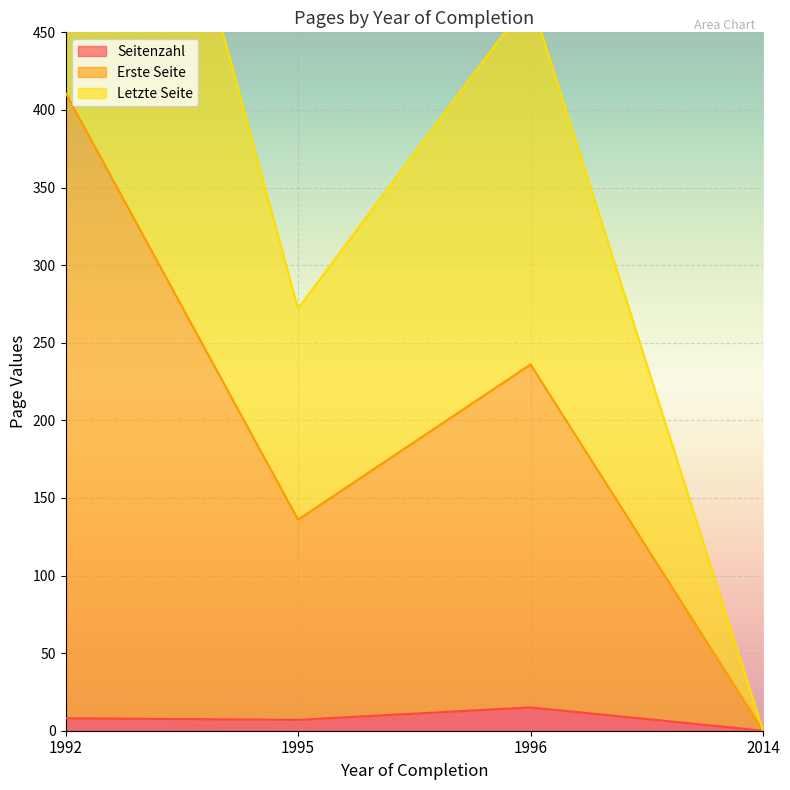

Is it true that Seitenzahl equals 7 at 1995?

True